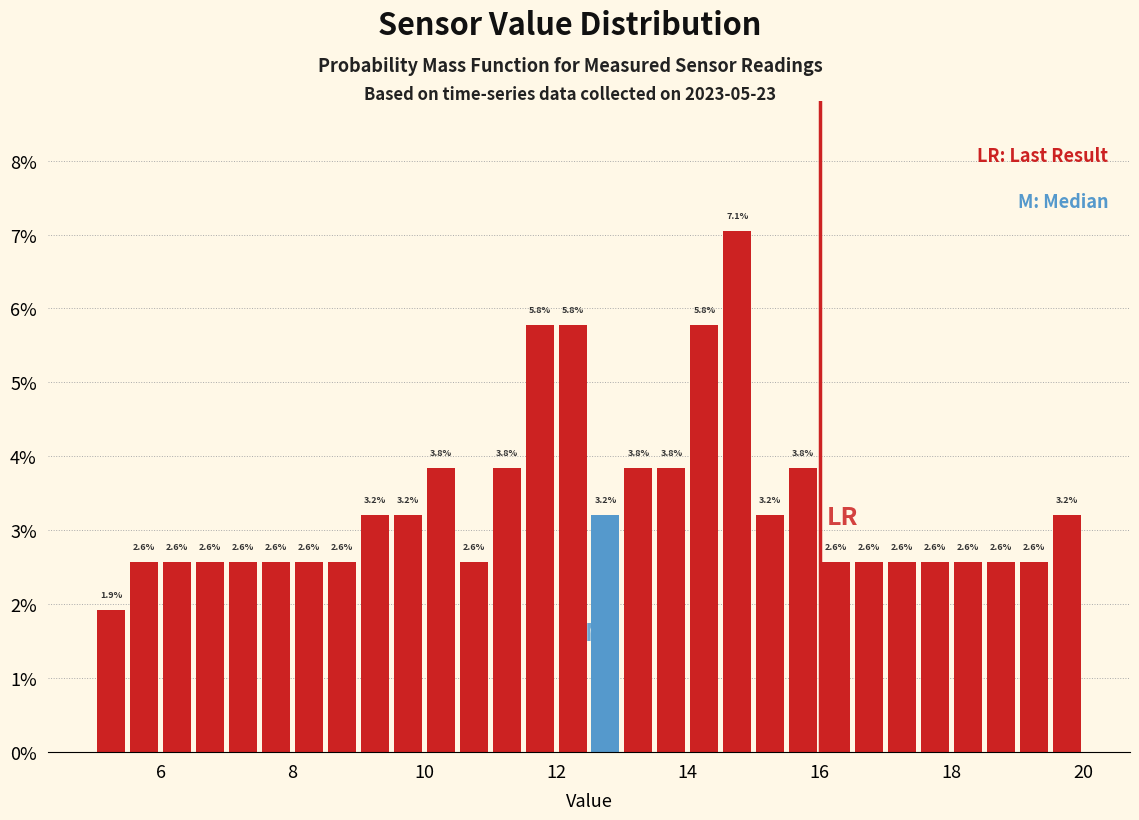

Around what value on the x-axis is the tallest bar? Give the approximate position of its centre, as read against the axis.

14.8